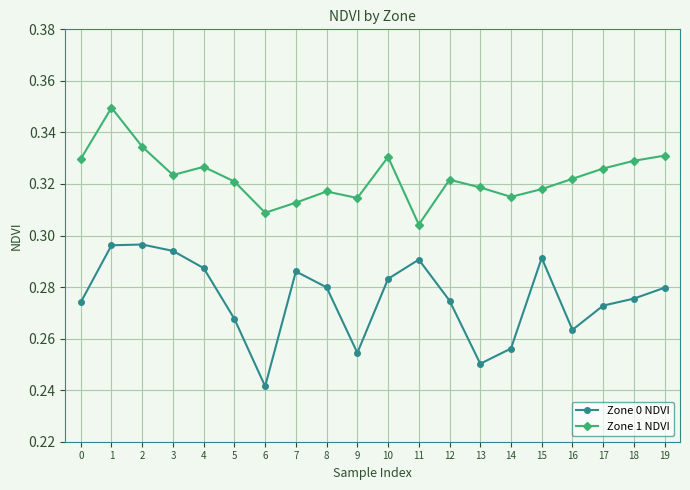

Where is the first local maximum for Zone 1 NDVI?

1